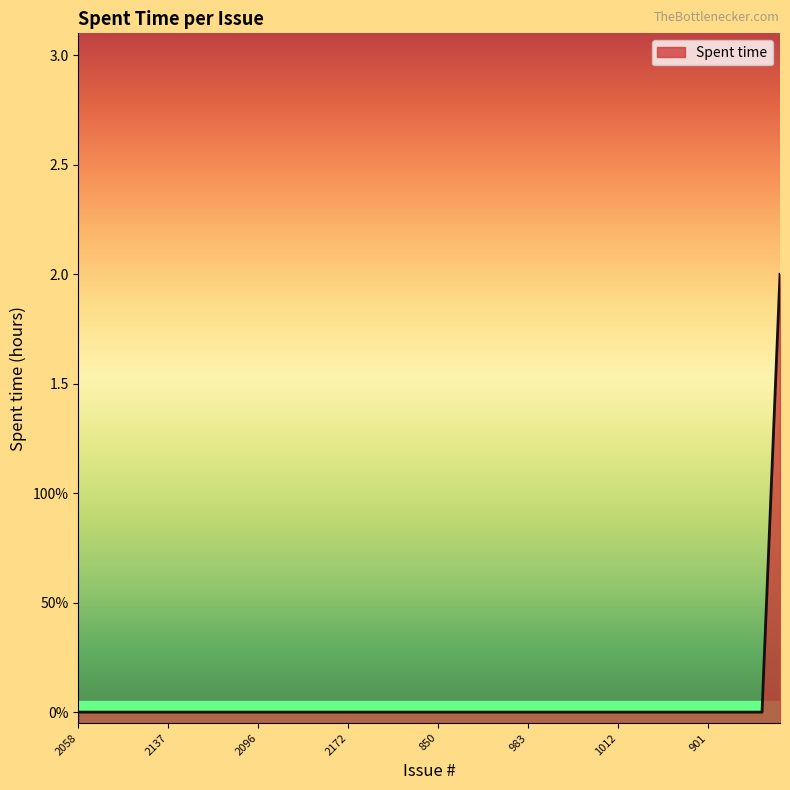

List the labels in order of value, smallest first.

2058, 856, 2017, 2040, 1910, 2137, 2014, 2044, 922, 2025, 2096, 2018, 896, 1966, 2064, 2172, 1972, 2128, 1692, 2143, 850, 868, 861, 1890, 909, 983, 2126, 891, 2074, 1957, 1012, 2030, 967, 2097, 1038, 901, 877, 2146, 882, 1918